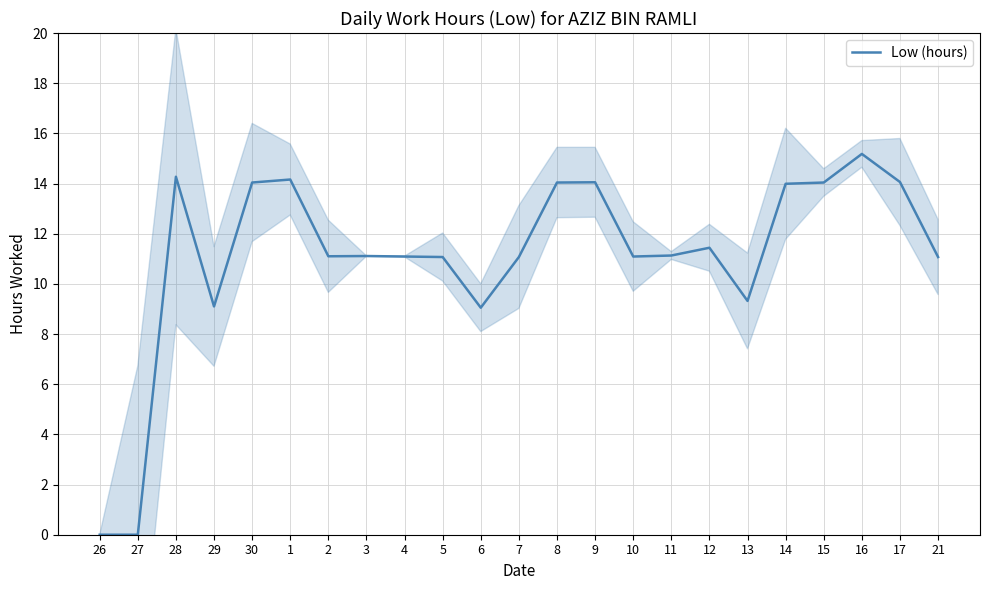

True or false: the data has more than 2 interior local peaks.

True